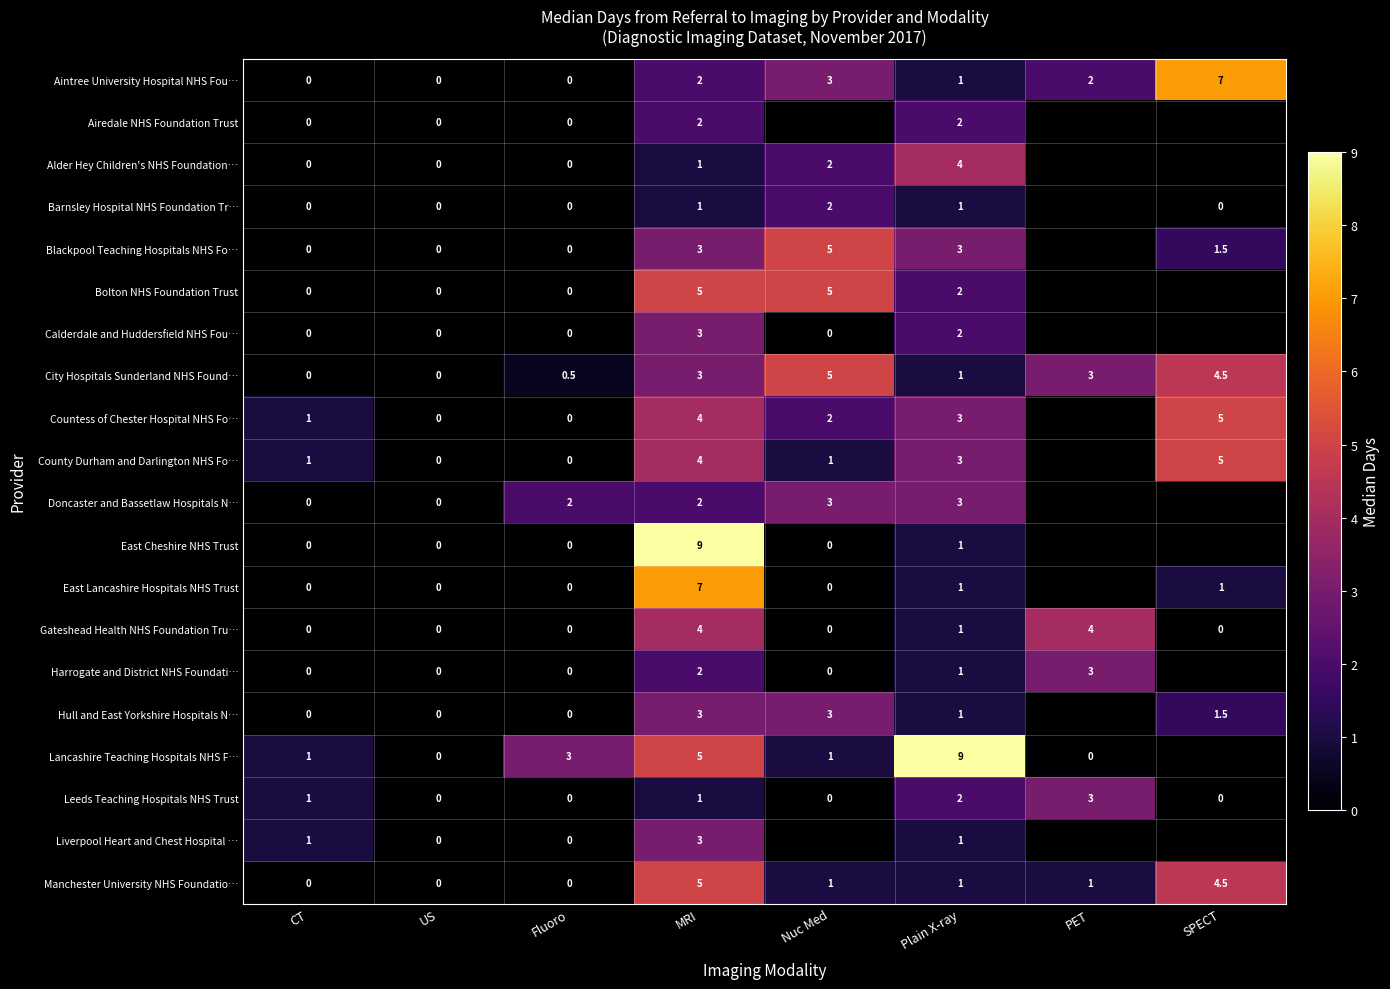

What is the spread (max minus min) of values at MRI?

8.0